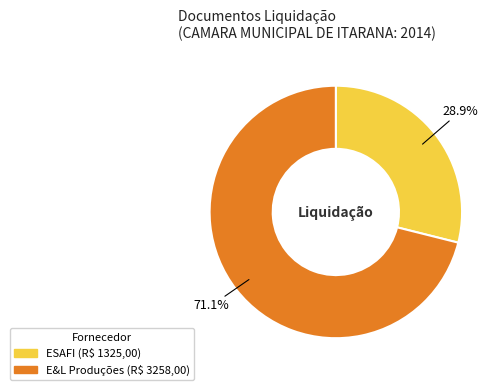

Does any single category account for the majority?

Yes